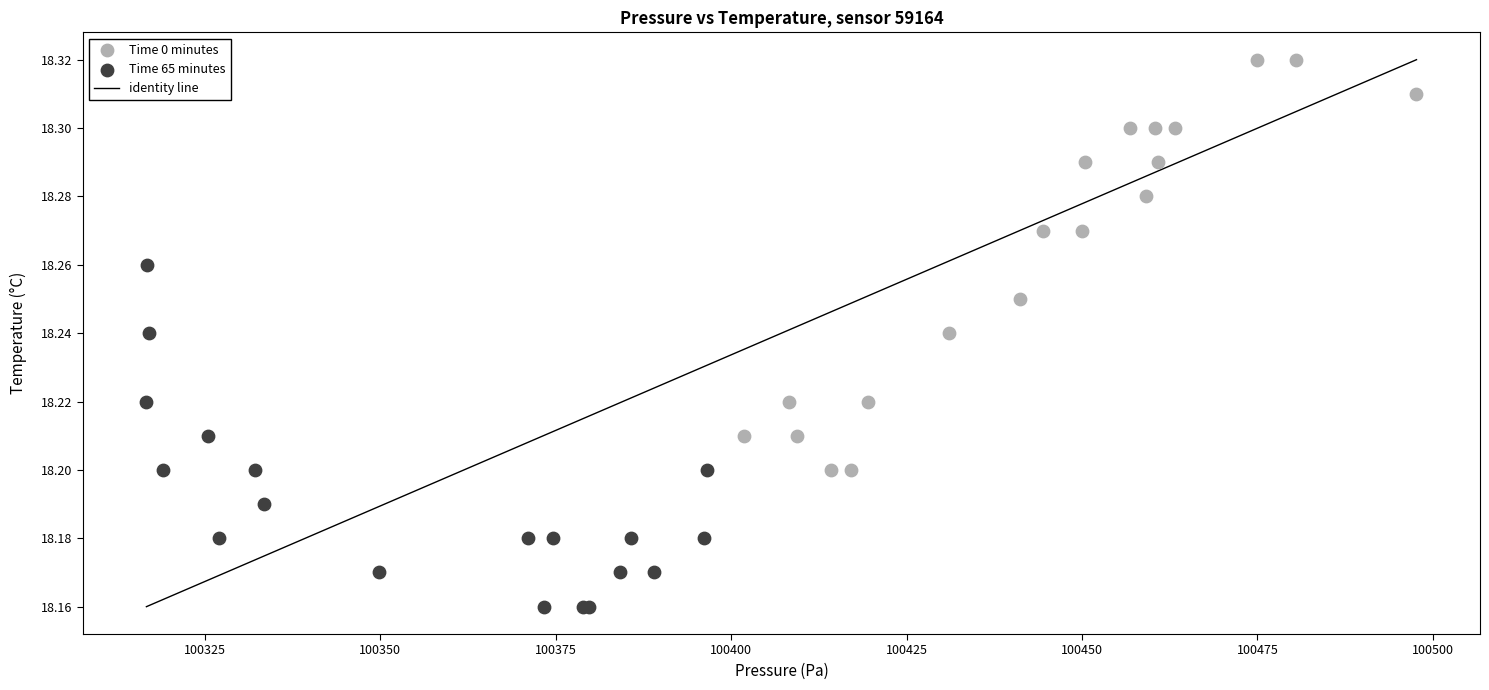

Which series has the widest spread of Y values?

Time 0 minutes